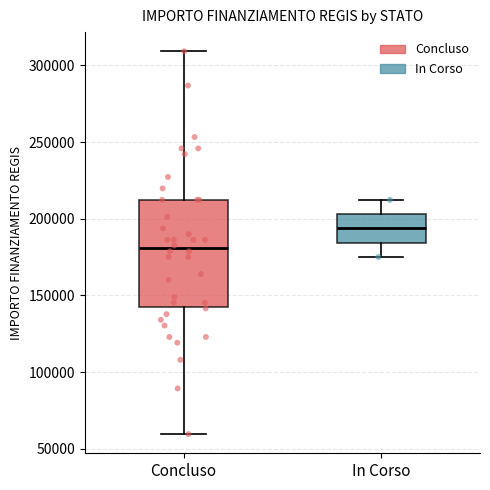

Reading left to right, read every box against the y-axis: the position of its median line, the range the box covers, and the ends of its whiskers. The values are not printed on the chart, so give them approximately, as read against the axis.

Concluso: median 180000, box 145000 to 210000, whiskers 60000 to 310000
In Corso: median 195000, box 185000 to 205000, whiskers 175000 to 210000